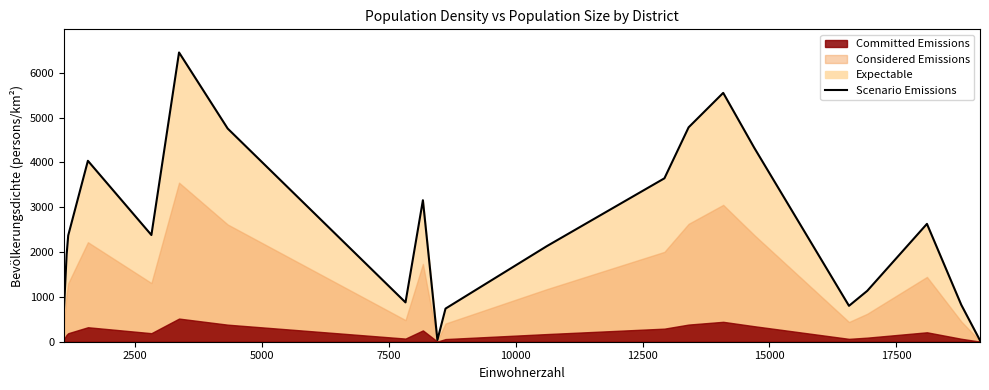

How many points are higher than both their immediate neighbors (excluding endpoints)?

5